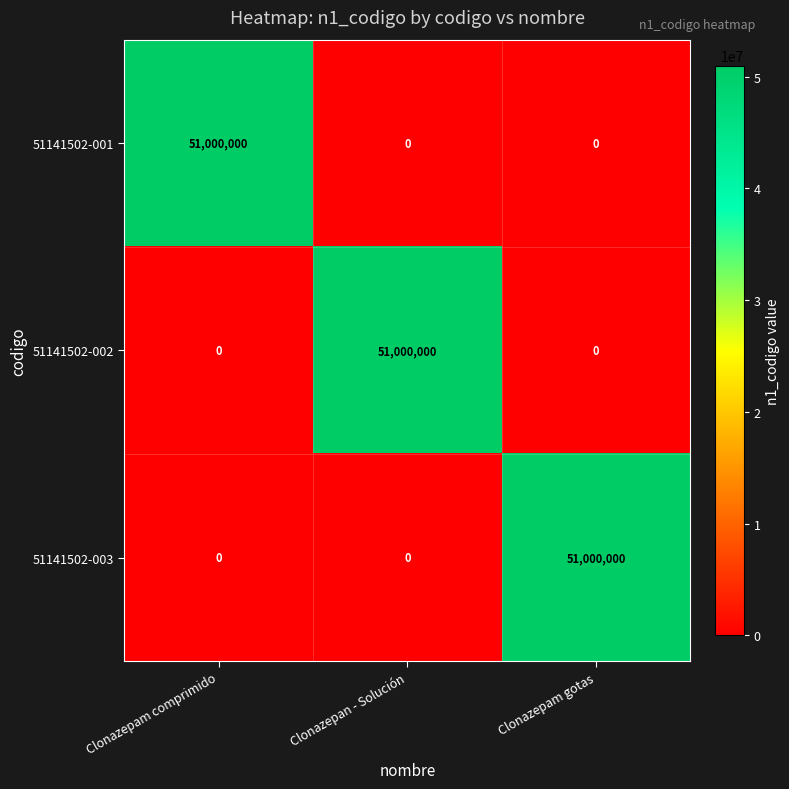

What is the spread (max minus min) of values at Clonazepam comprimido?

51000000